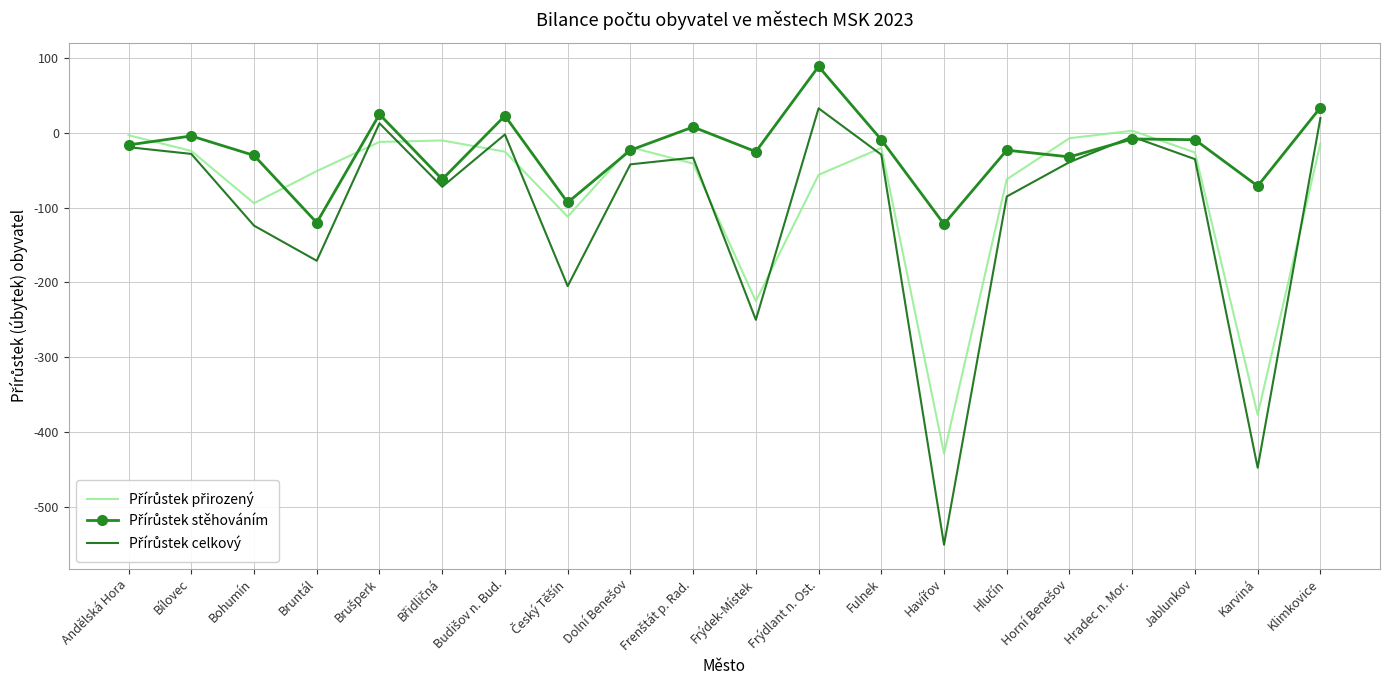

What is the smallest value displayed?

-551